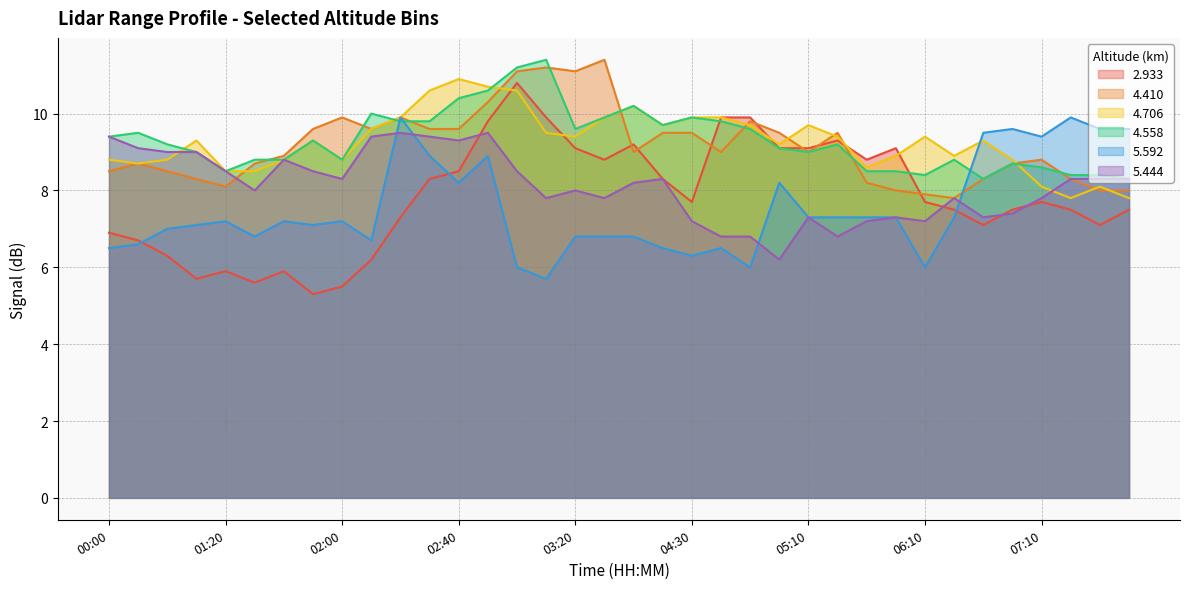

Which series ends up on top after the final intersection of   4.706 and   5.592?

  5.592